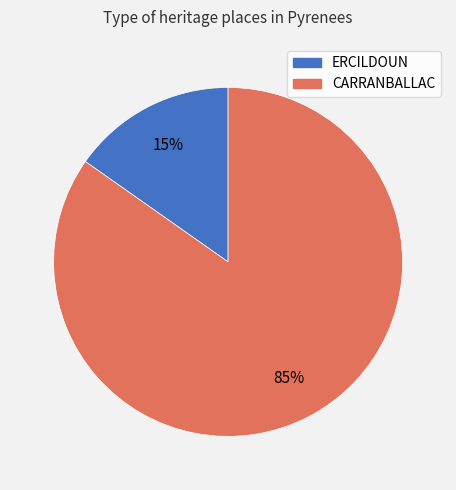

Is there any slice that represents more than half of the pie?

Yes